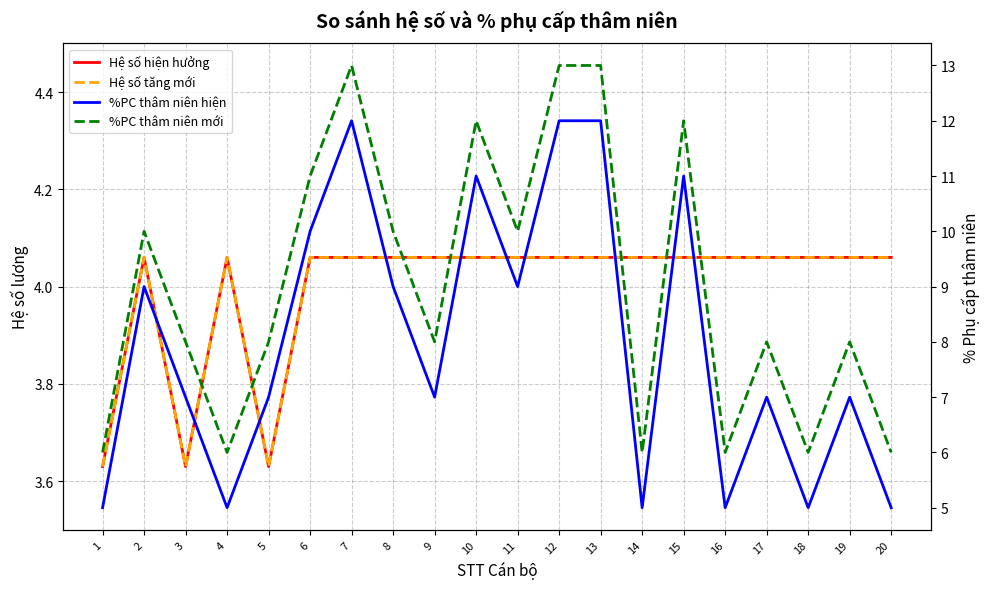

What is the minimum value shown in the chart?

3.6